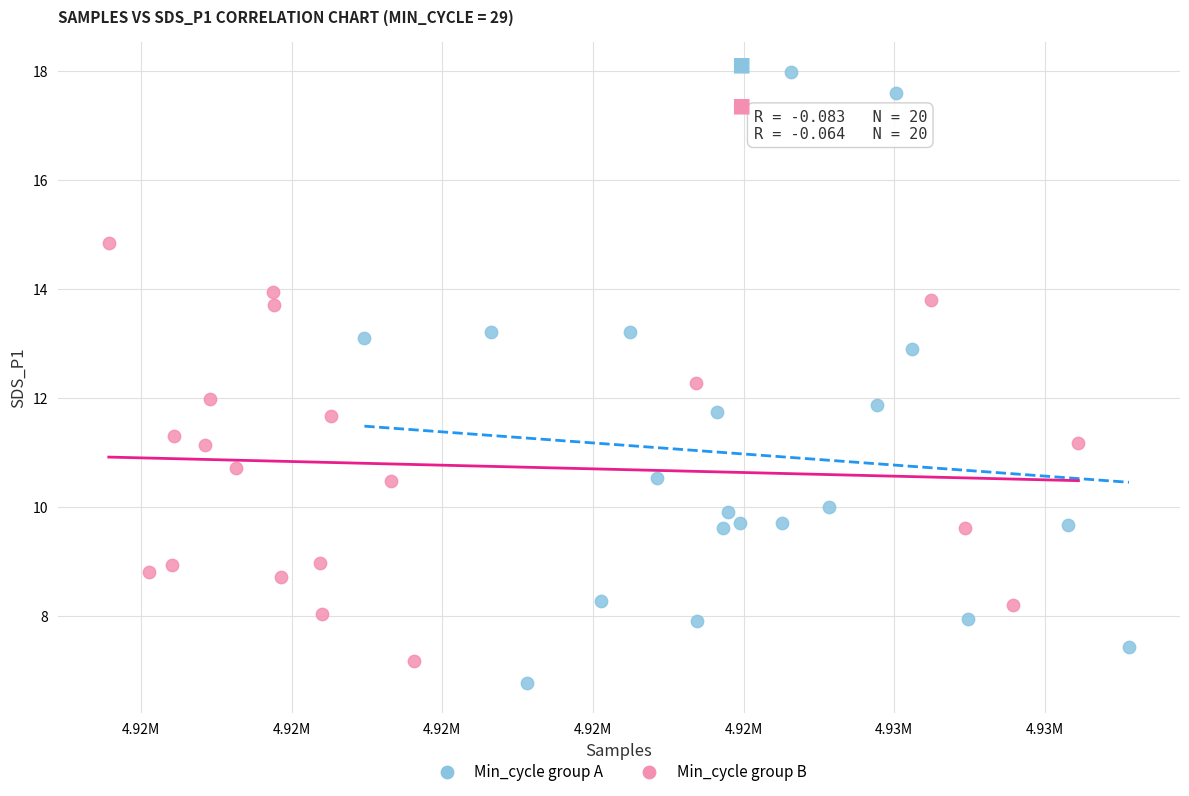

Which series has the widest spread of Y values?

Min_cycle group A